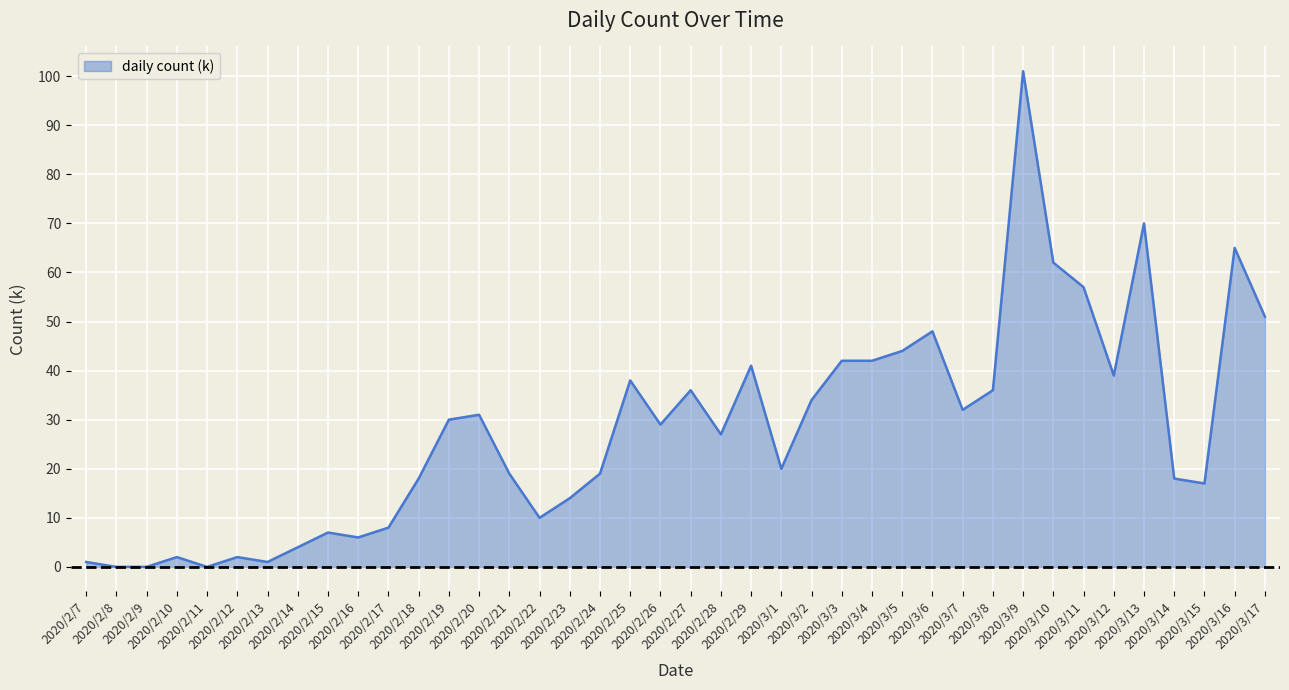

What position from the right is 2020/3/6?

12